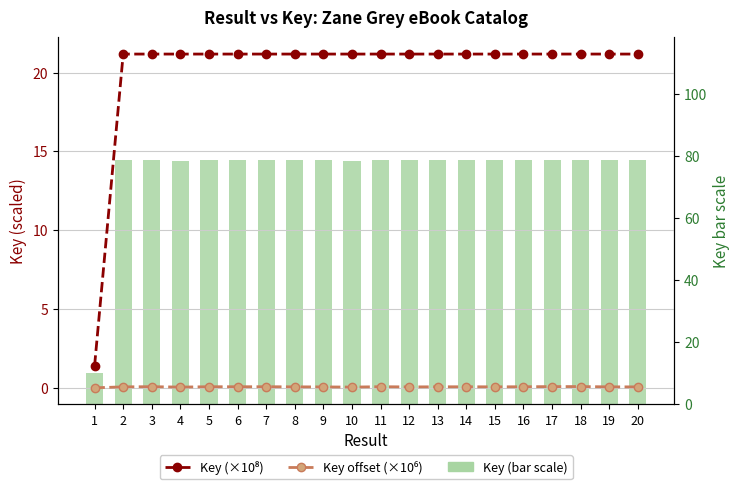

Is the value of Key (×10⁸) at 13 greater than the value of Key offset (×10⁶) at 11?

Yes